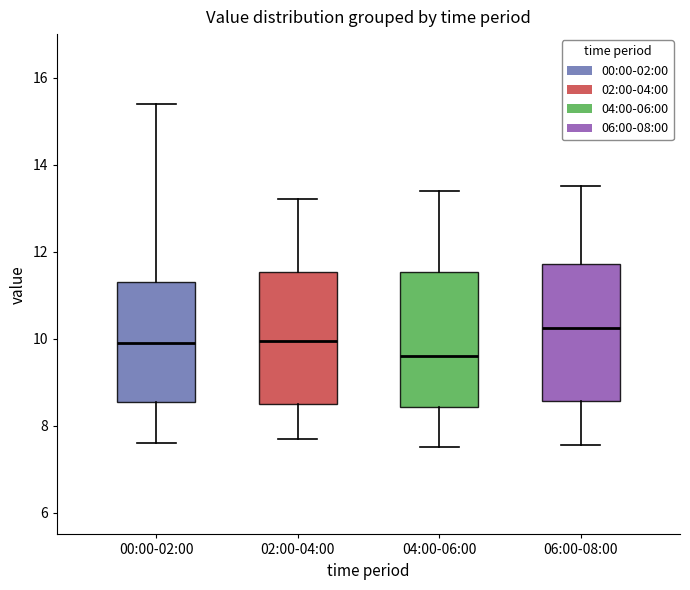

Which box's median line is the highest?

06:00-08:00